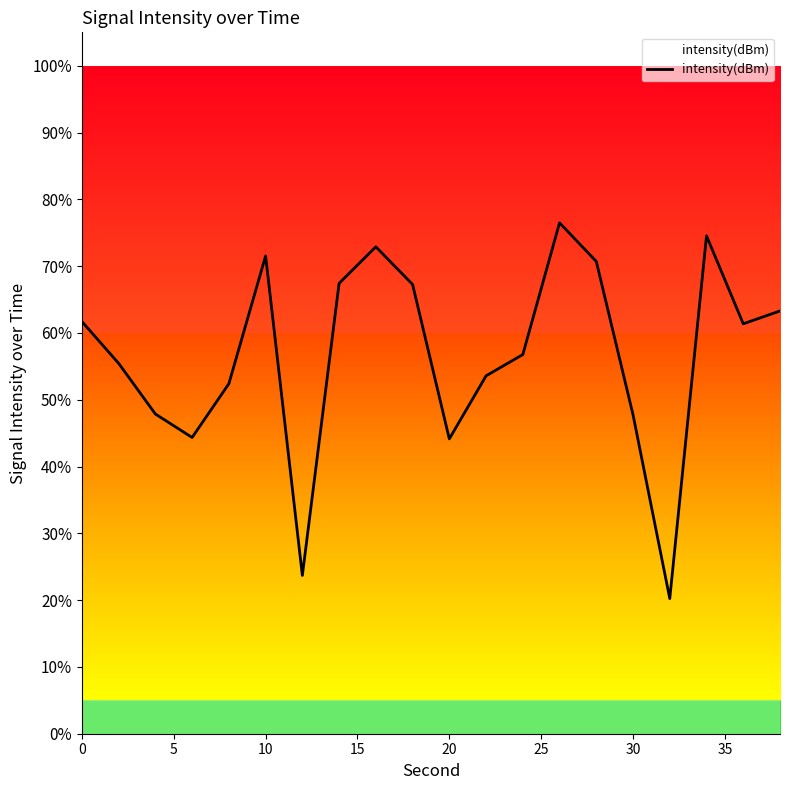

What is the smallest value displayed?

20.2